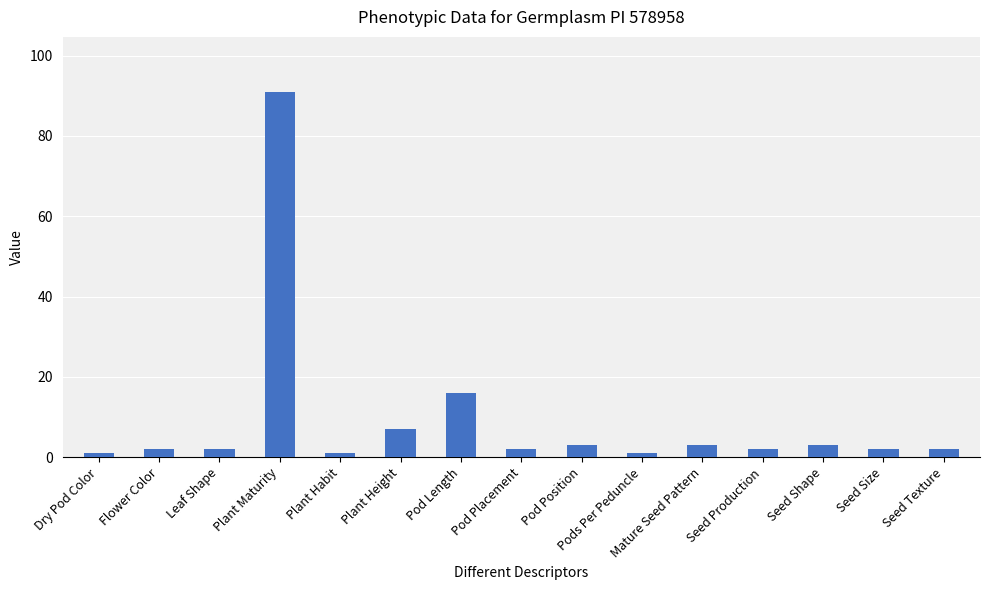

Reading left to right, list all the values displayed in this chart.

Dry Pod Color=1	Flower Color=2	Leaf Shape=2	Plant Maturity=91	Plant Habit=1	Plant Height=7	Pod Length=16	Pod Placement=2	Pod Position=3	Pods Per Peduncle=1	Mature Seed Pattern=3	Seed Production=2	Seed Shape=3	Seed Size=2	Seed Texture=2